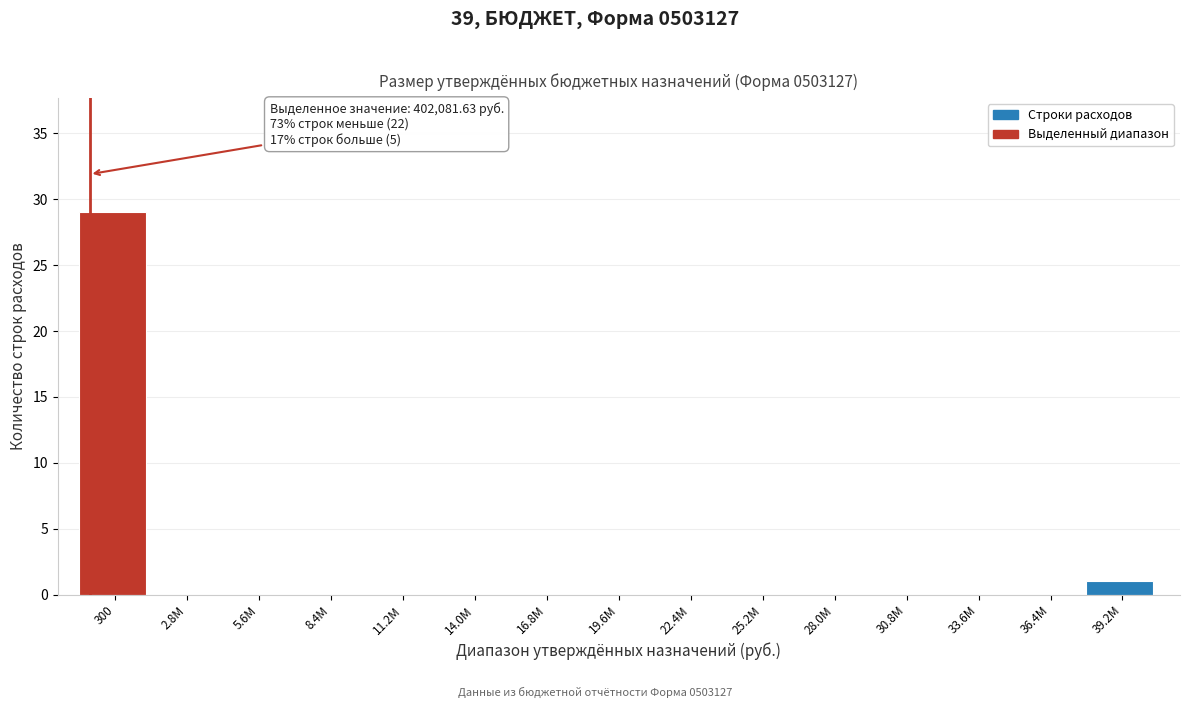

Reading left to right, list all the values displayed in this chart.

300=29	2.8M=0	5.6M=0	8.4M=0	11.2M=0	14.0M=0	16.8M=0	19.6M=0	22.4M=0	25.2M=0	28.0M=0	30.8M=0	33.6M=0	36.4M=0	39.2M=1